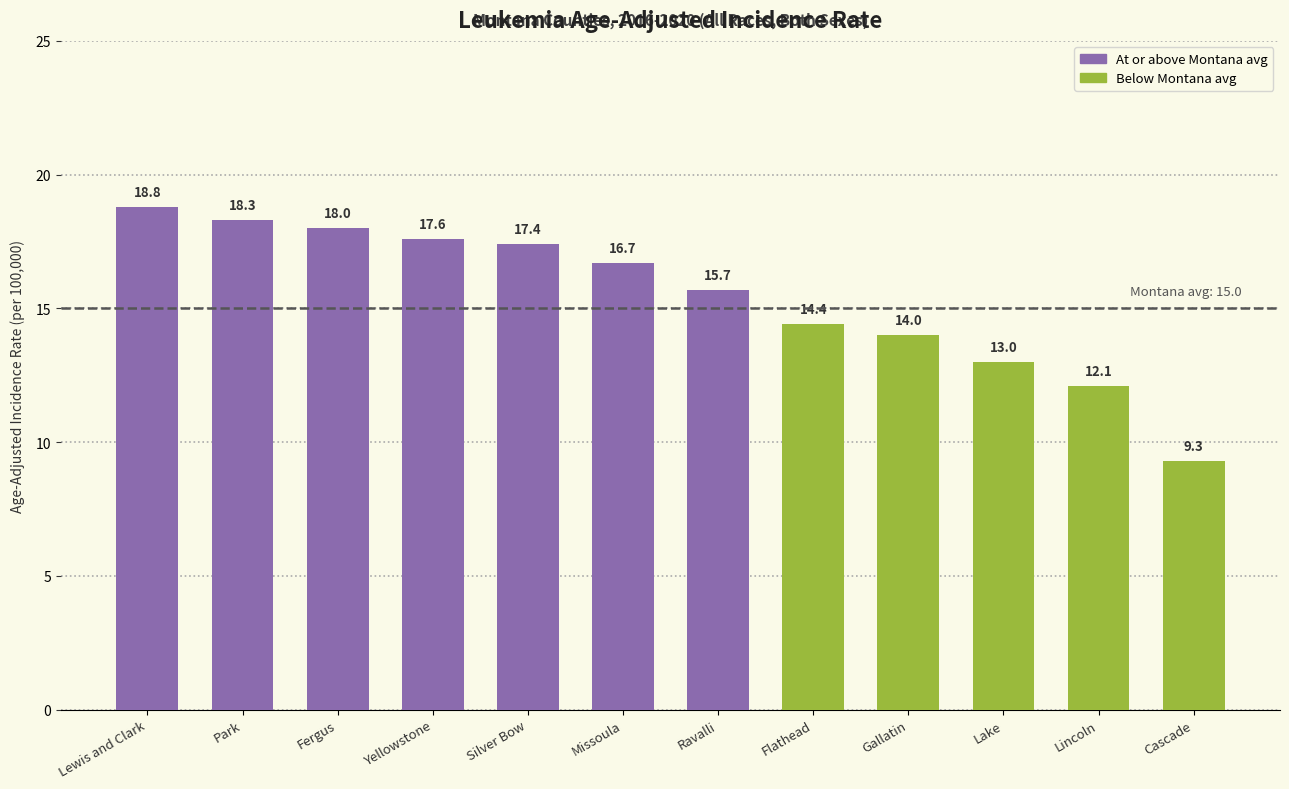

Which has a higher value, Flathead or Lincoln?

Flathead